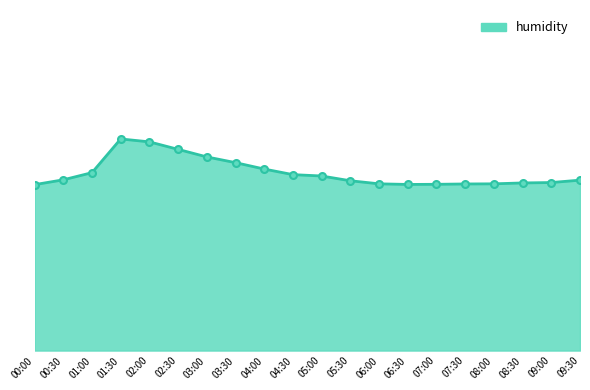

Reading left to right, extract all data points from this chart.

54.4	55.1	56.1	61.1	60.6	59.5	58.4	57.6	56.6	55.8	55.6	54.9	54.5	54.4	54.4	54.5	54.5	54.6	54.7	55.0